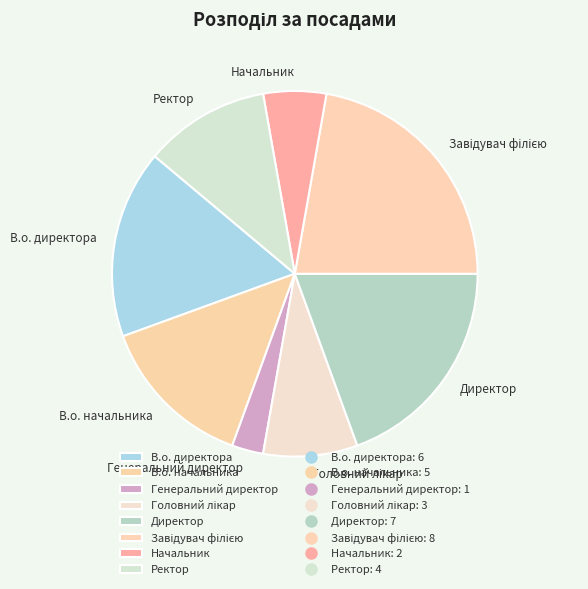

Between В.о. директора and Начальник, which is larger?

В.о. директора